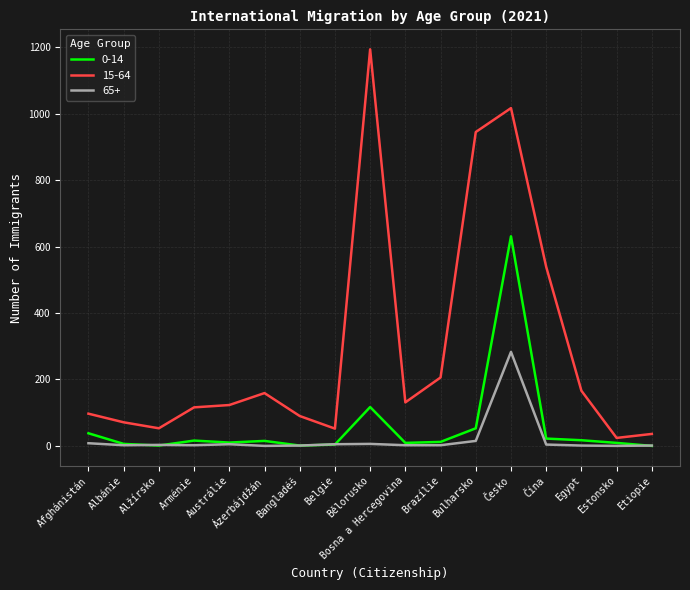

Which series has the widest spread of values?

15-64